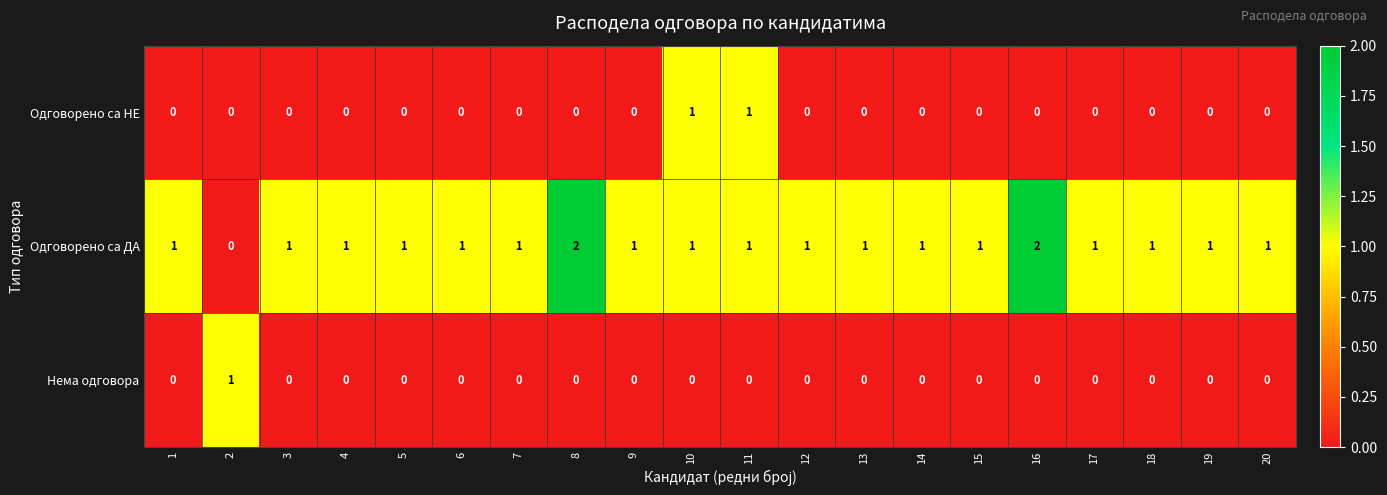

Is the value of Нема одговора at 15 greater than the value of Одговорено са ДА at 7?

No